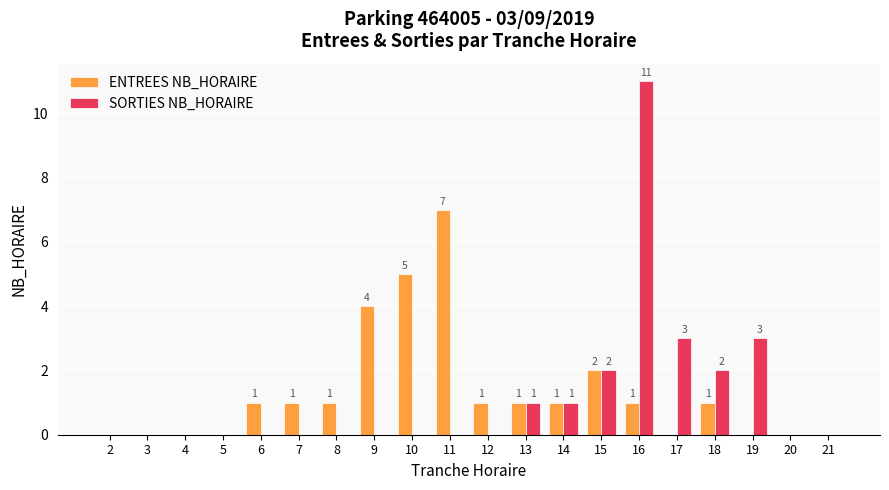

Reading left to right, extract all data points from this chart.

ENTREES NB_HORAIRE: 2=0	3=0	4=0	5=0	6=1	7=1	8=1	9=4	10=5	11=7	12=1	13=1	14=1	15=2	16=1	17=0	18=1	19=0	20=0	21=0
SORTIES NB_HORAIRE: 2=0	3=0	4=0	5=0	6=0	7=0	8=0	9=0	10=0	11=0	12=0	13=1	14=1	15=2	16=11	17=3	18=2	19=3	20=0	21=0